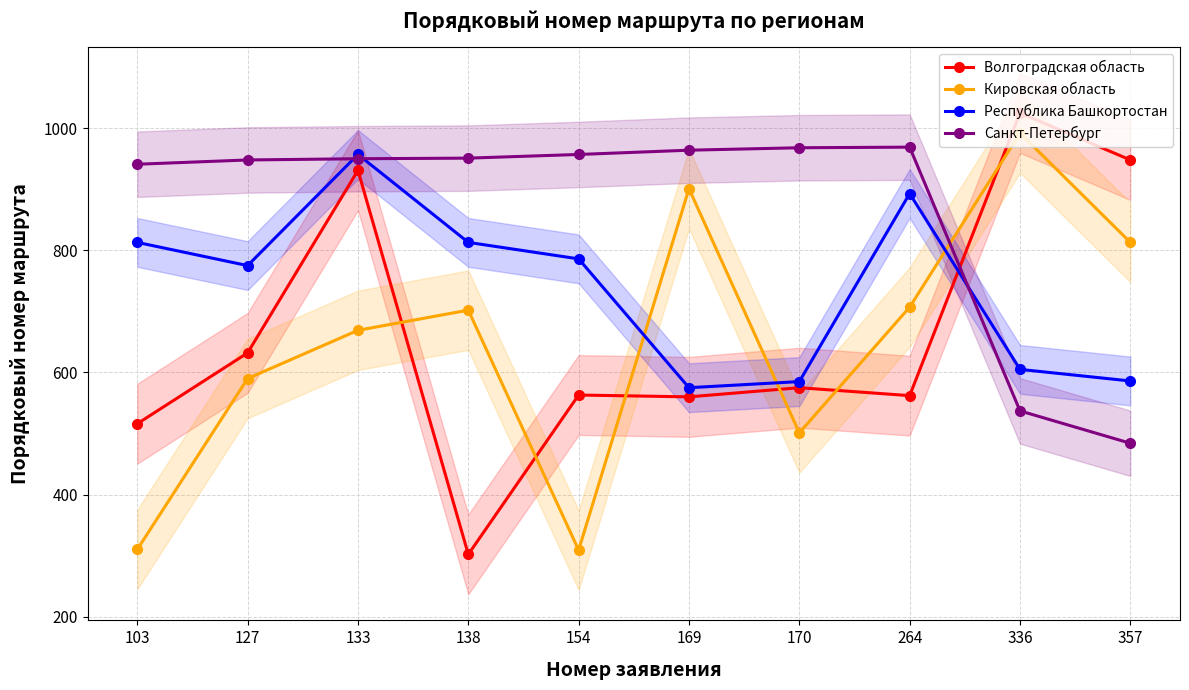

True or false: Кировская область and Волгоградская область cross at least once.

True